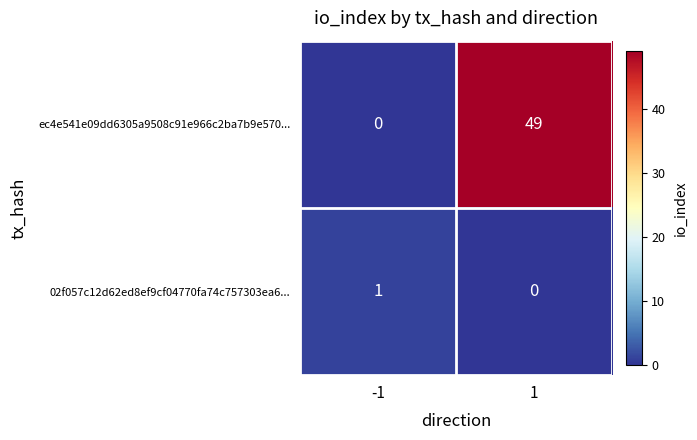

What is the approximate value of ec4e541e09dd6305a9508c91e966c2ba7b9e570... at 1?

49